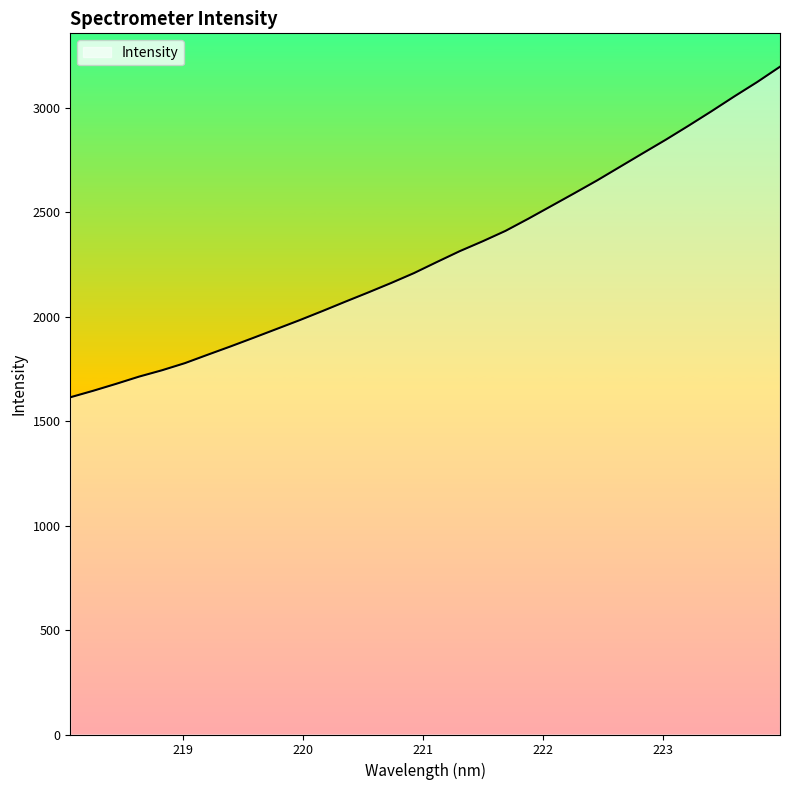

What is the difference between the maximum and minimum values?

1582.7